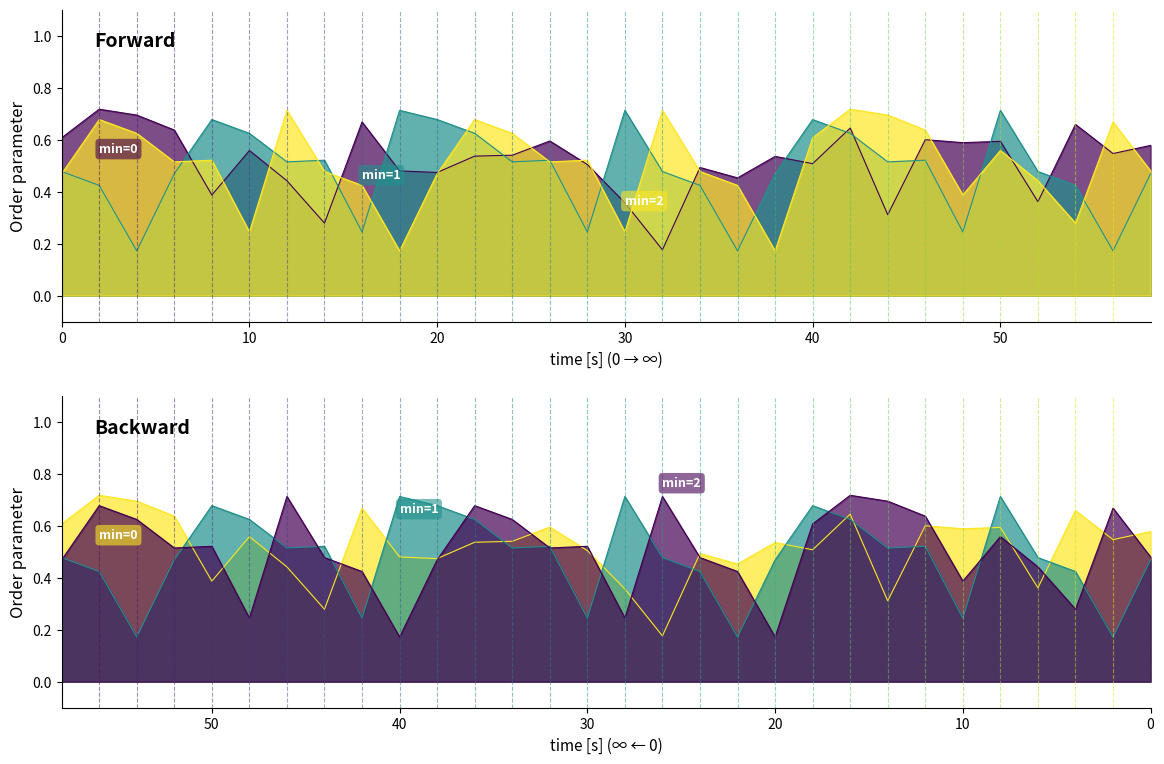

At how many categories does at least one series exceed 0?

30